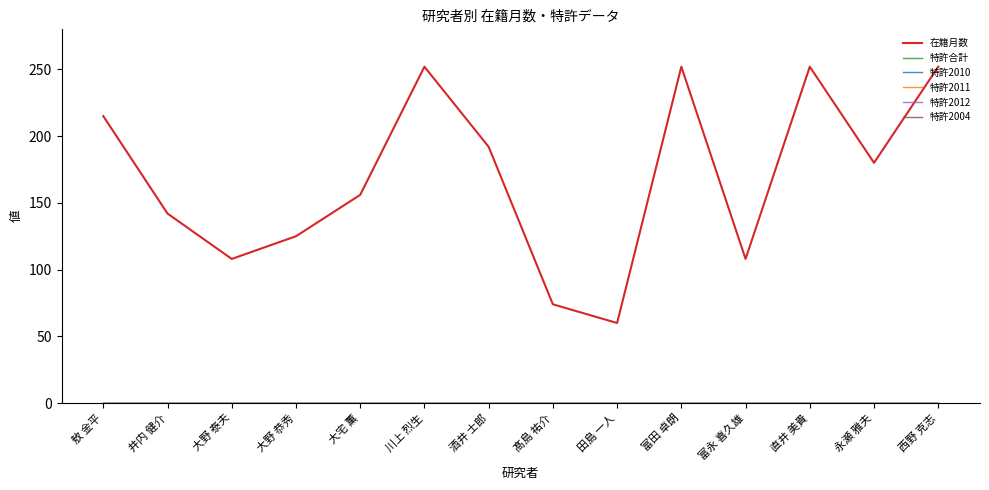

Does the chart display data point markers on the line(s)?

No